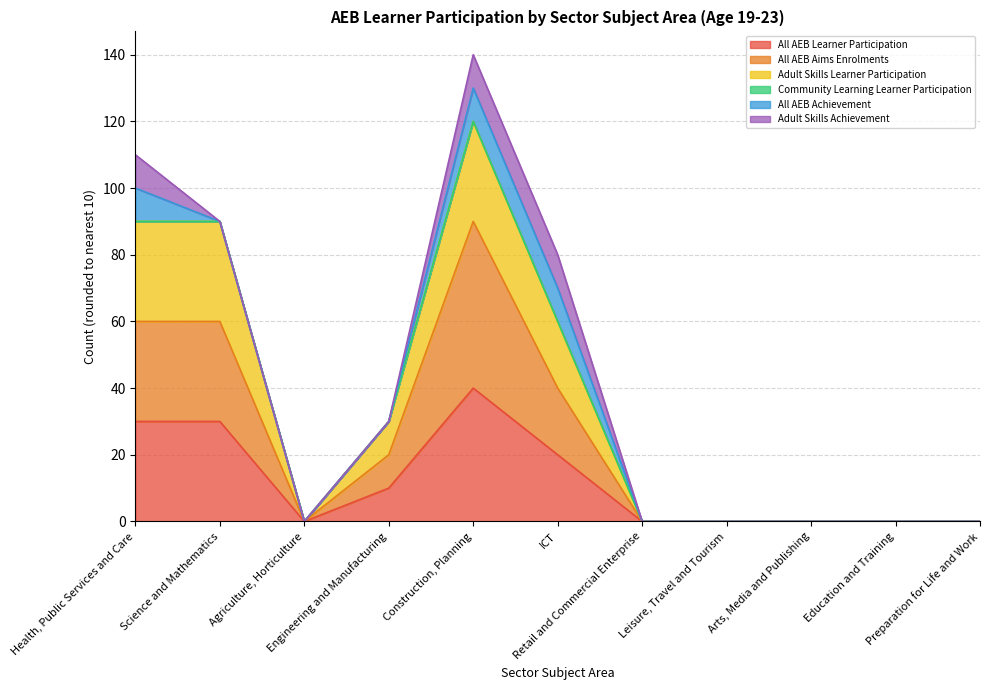

How many data points does each series have?

11